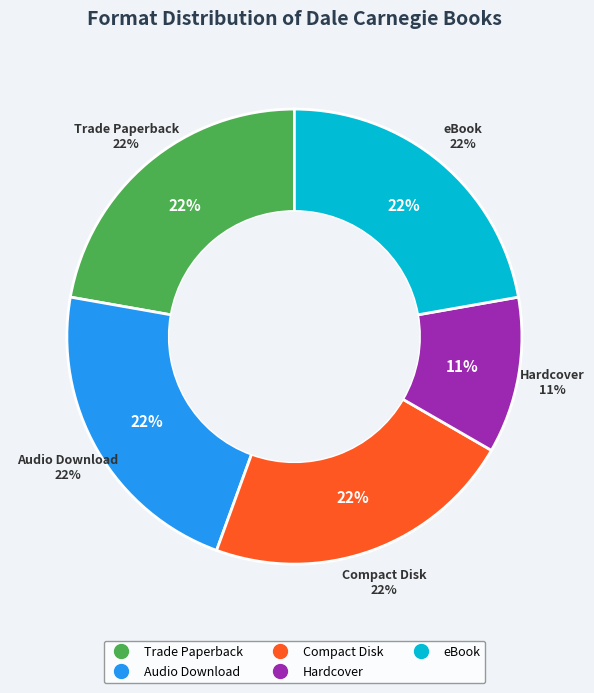

Does Trade Paperback account for over 50% of the chart?

No